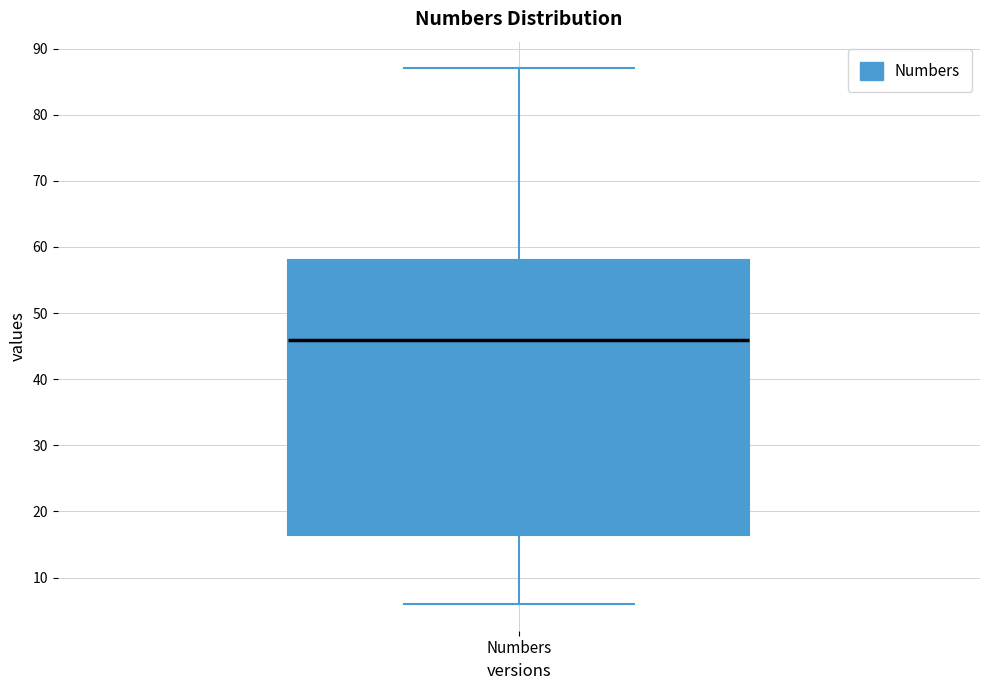

Where is the upper edge of the box for Numbers on the y-axis? The values are not printed on the chart, so give them approximately, as read against the axis.

58